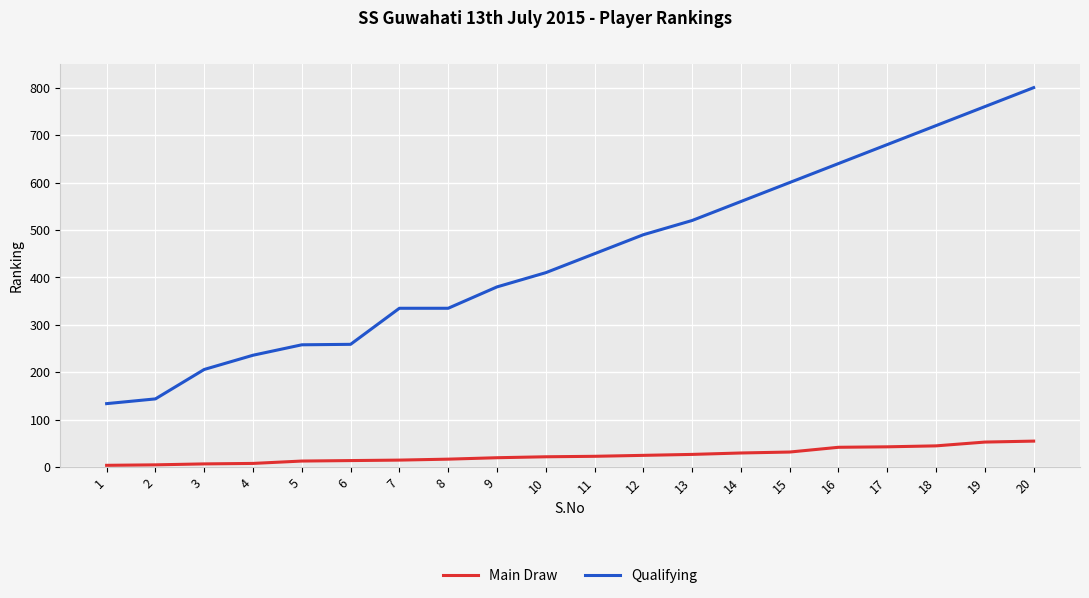

Is the value of Main Draw at 8 greater than the value of Qualifying at 8?

No